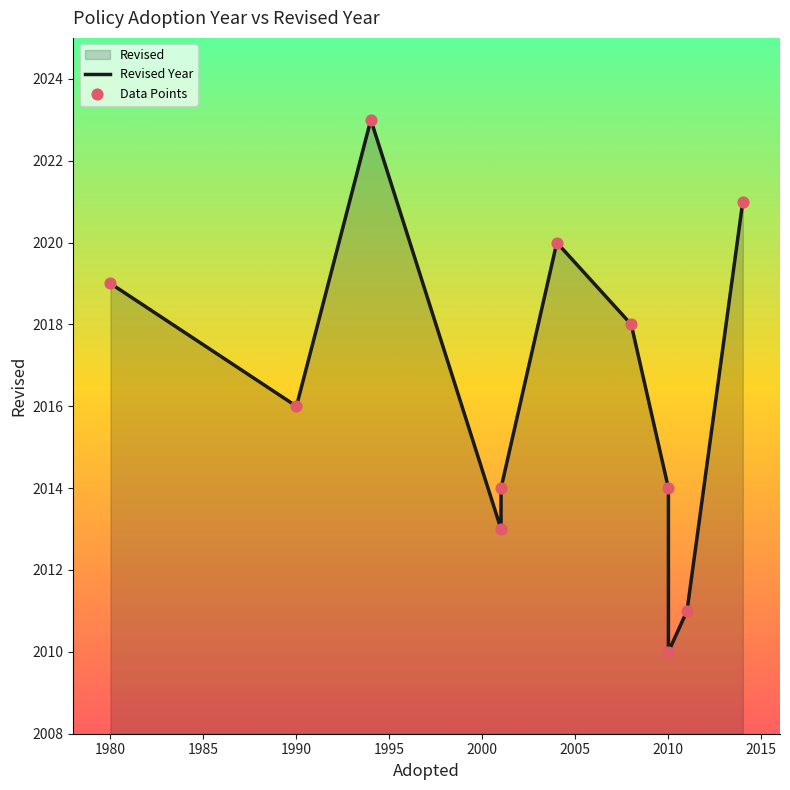

Which has a higher value, 2001 or 2010?

2001